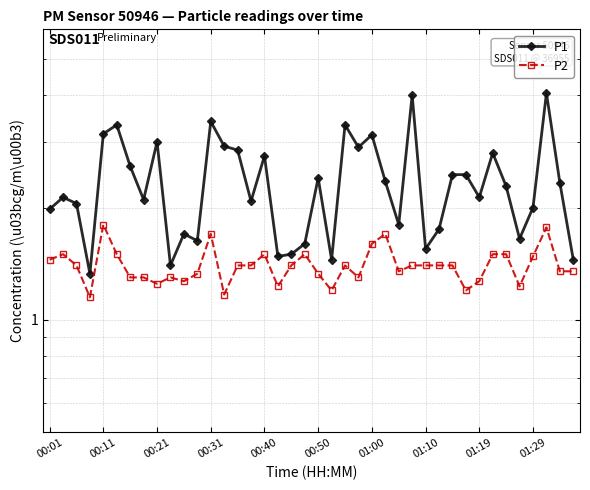

At how many categories does at least one series exceed 1?

40